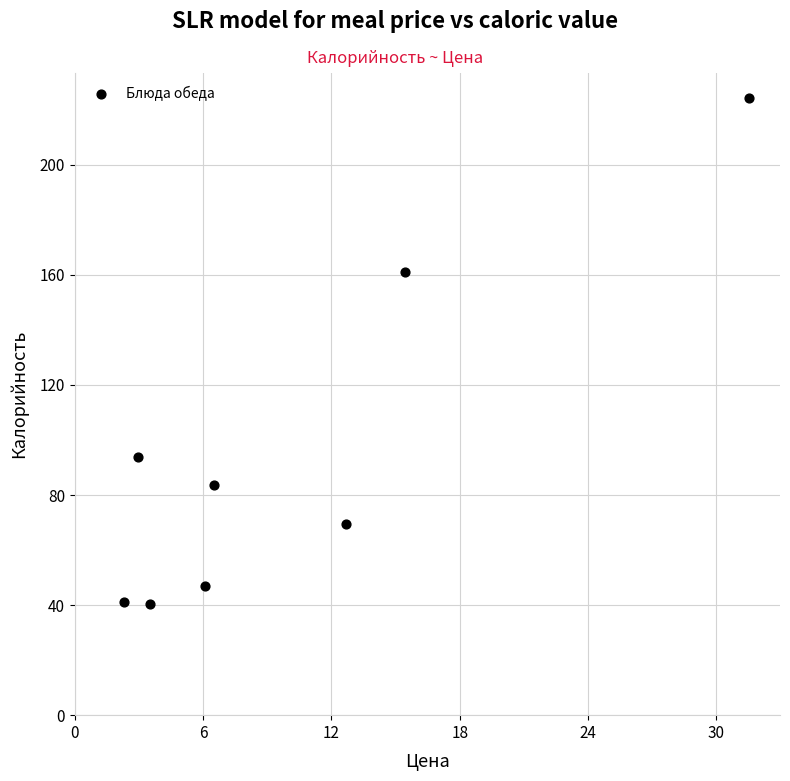

What is the range of X values (max minus min)?

29.2